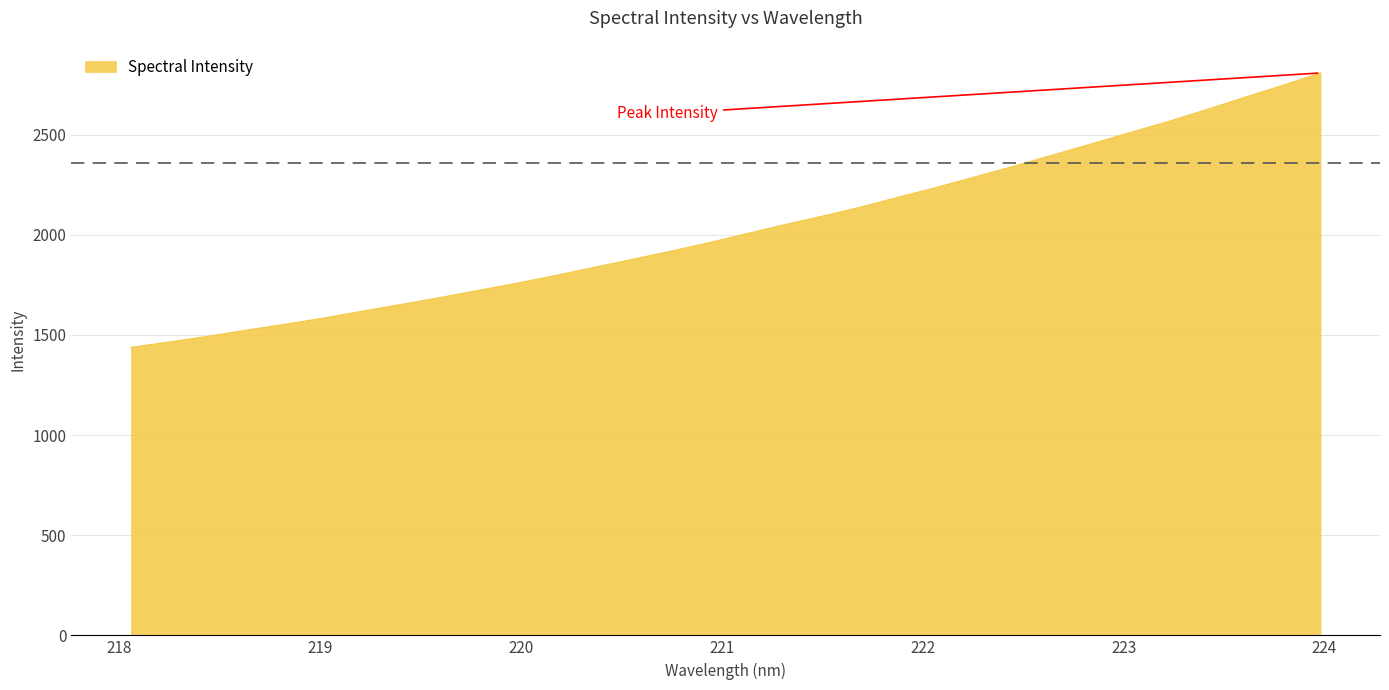

Reading right to left, transcribe all the data shown in this chart.

2807.3	2744.7	2684.3	2622.8	2563.2	2508.0	2452.0	2396.8	2341.9	2289.4	2236.9	2187.7	2137.4	2092.1	2049.0	2003.3	1957.7	1915.1	1874.9	1834.5	1794.2	1755.8	1720.2	1684.7	1650.8	1617.1	1583.5	1552.5	1523.4	1492.8	1464.5	1437.4